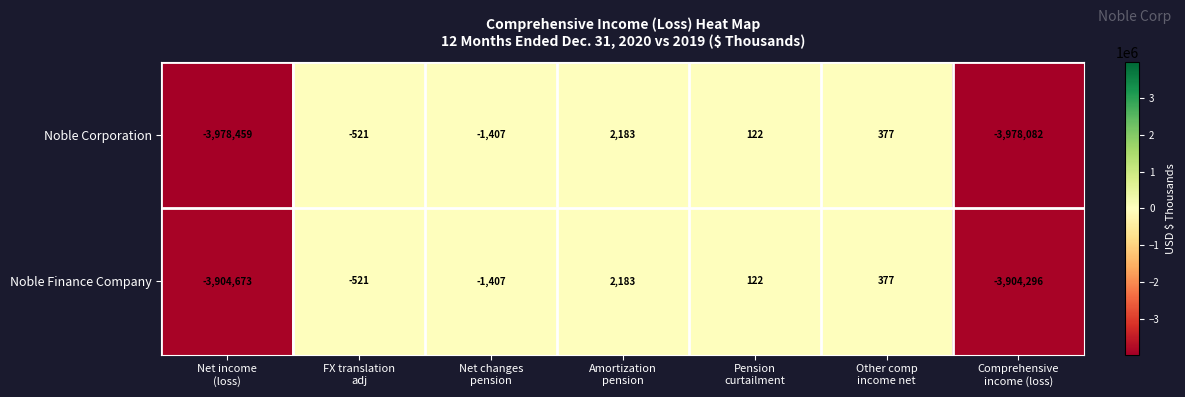

How many distinct data groups are displayed?

2